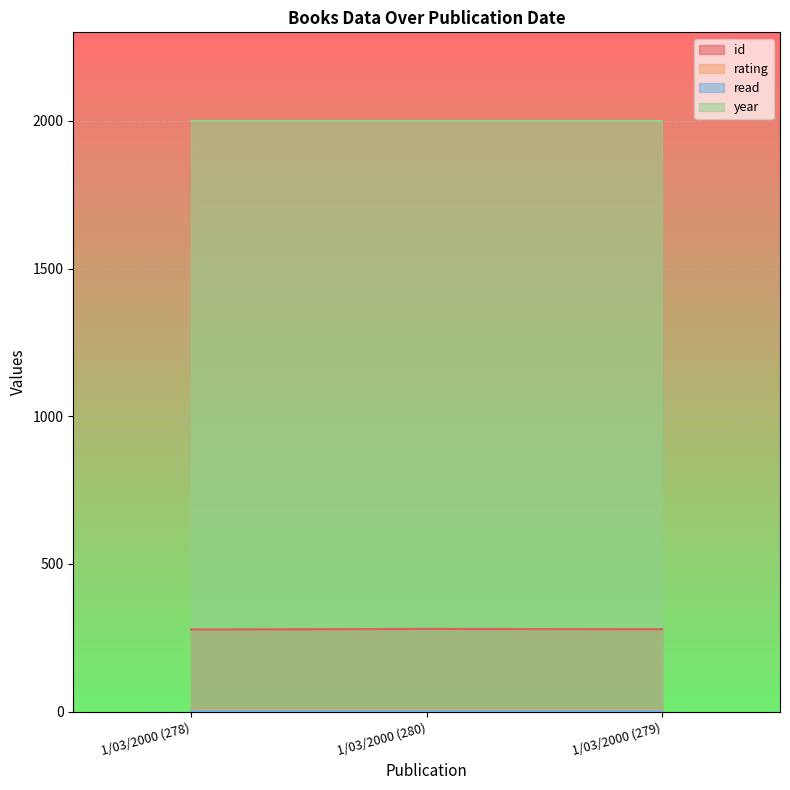

What is the difference between the highest and lowest values at 1/03/2000 (278)?

1999